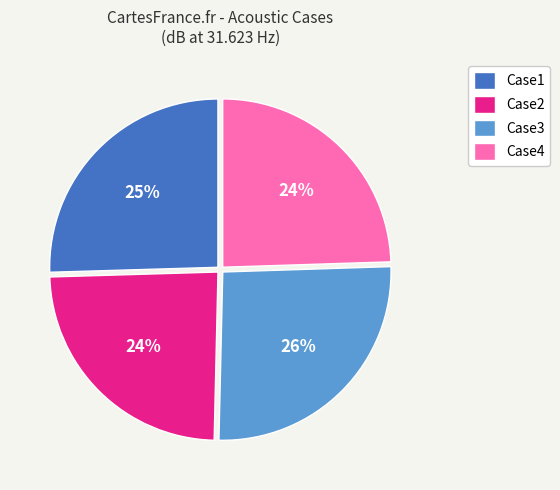

How many segments does this pie chart have?

4